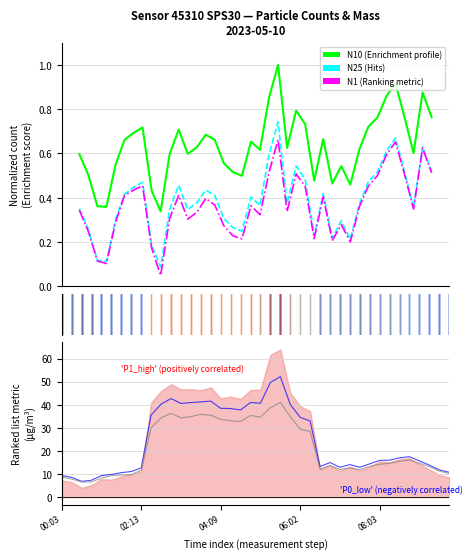

The P2 series shows 8.2 at 08:03. True or false?

False